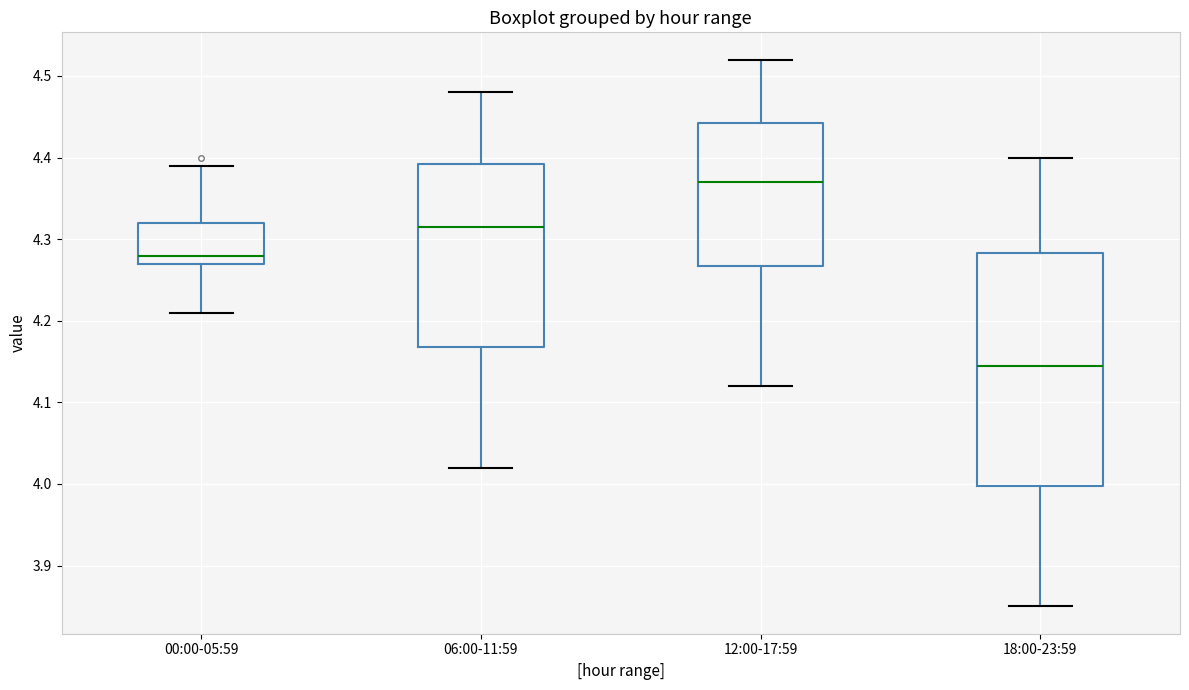

Reading left to right, transcribe this box plot: for each box, give where its median line is, the range the box spans, and where its two whiskers end, as read against the y-axis. The values are not printed on the chart, so give them approximately, as read against the axis.

00:00-05:59: median 4.28, box 4.27 to 4.32, whiskers 4.21 to 4.39
06:00-11:59: median 4.32, box 4.17 to 4.39, whiskers 4.02 to 4.48
12:00-17:59: median 4.37, box 4.27 to 4.44, whiskers 4.12 to 4.52
18:00-23:59: median 4.15, box 4.00 to 4.28, whiskers 3.85 to 4.40